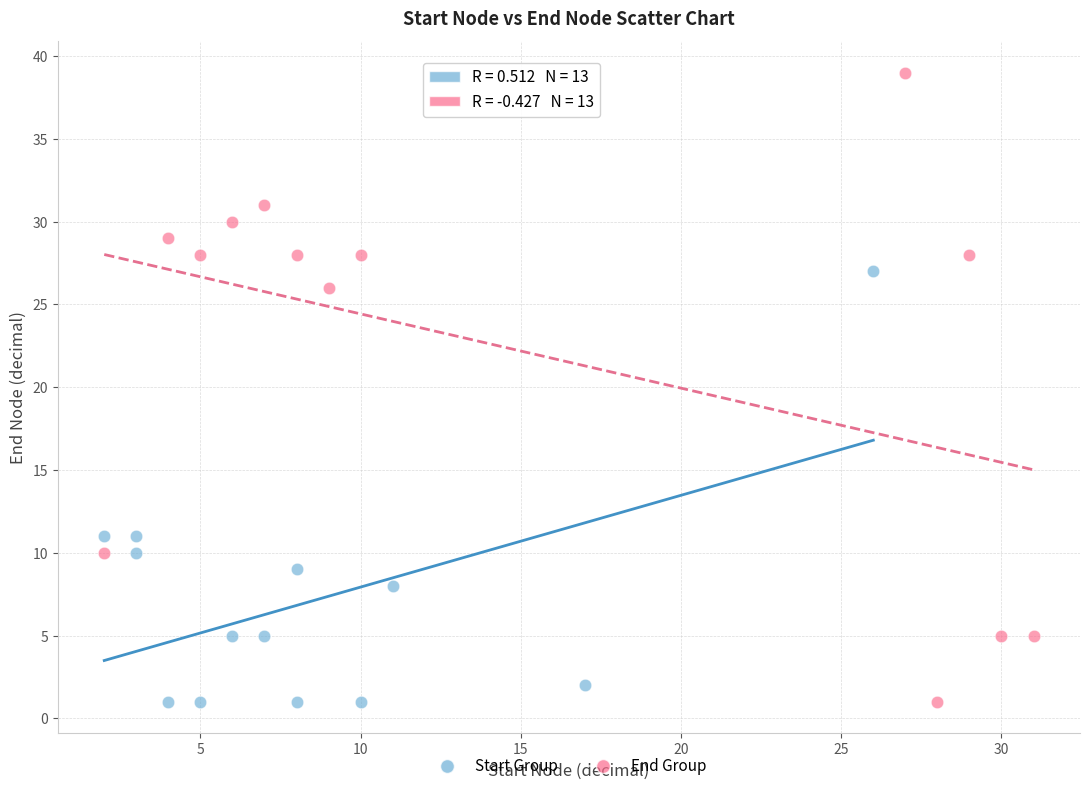

Which series has the widest spread of Y values?

End Group